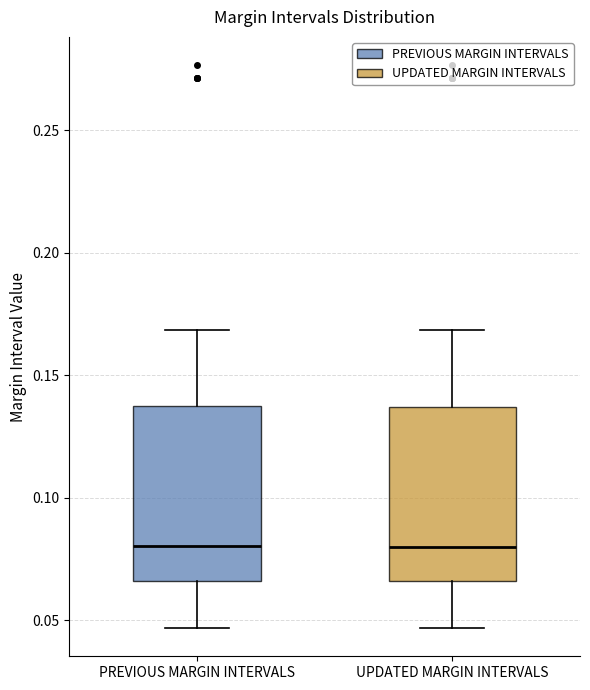

Reading left to right, read every box against the y-axis: the position of its median line, the range the box covers, and the ends of its whiskers. The values are not printed on the chart, so give them approximately, as read against the axis.

PREVIOUS MARGIN INTERVALS: median 0.080, box 0.065 to 0.135, whiskers 0.045 to 0.170
UPDATED MARGIN INTERVALS: median 0.080, box 0.065 to 0.135, whiskers 0.045 to 0.170